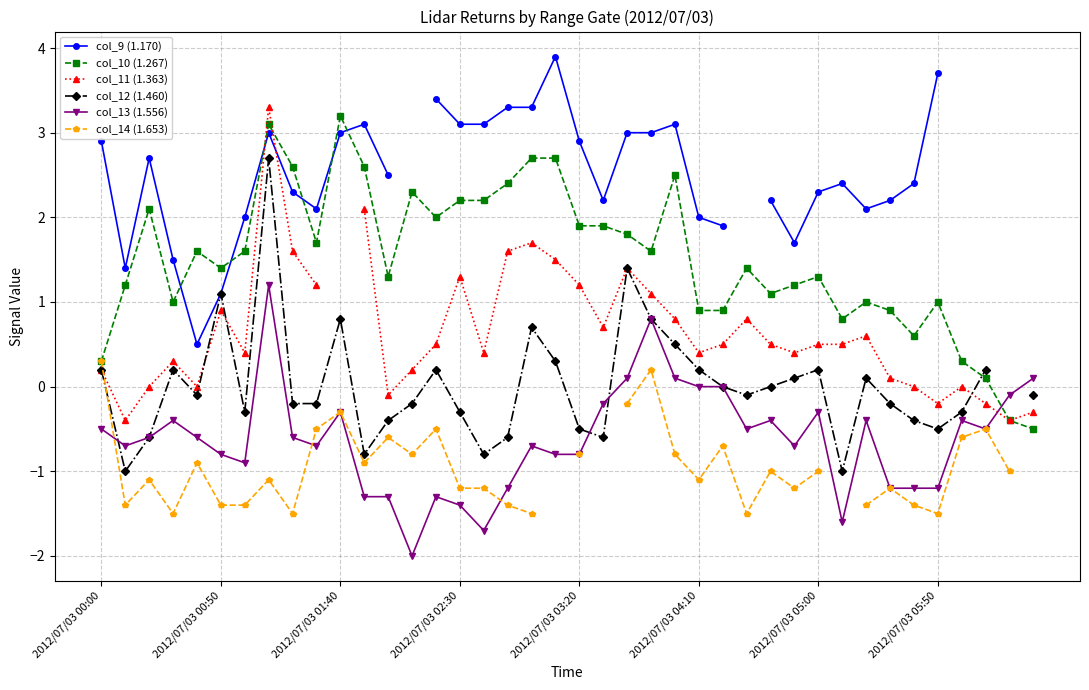

In col_13 (1.556), how many points are higher than both neighbors (excluding endpoints)?

10